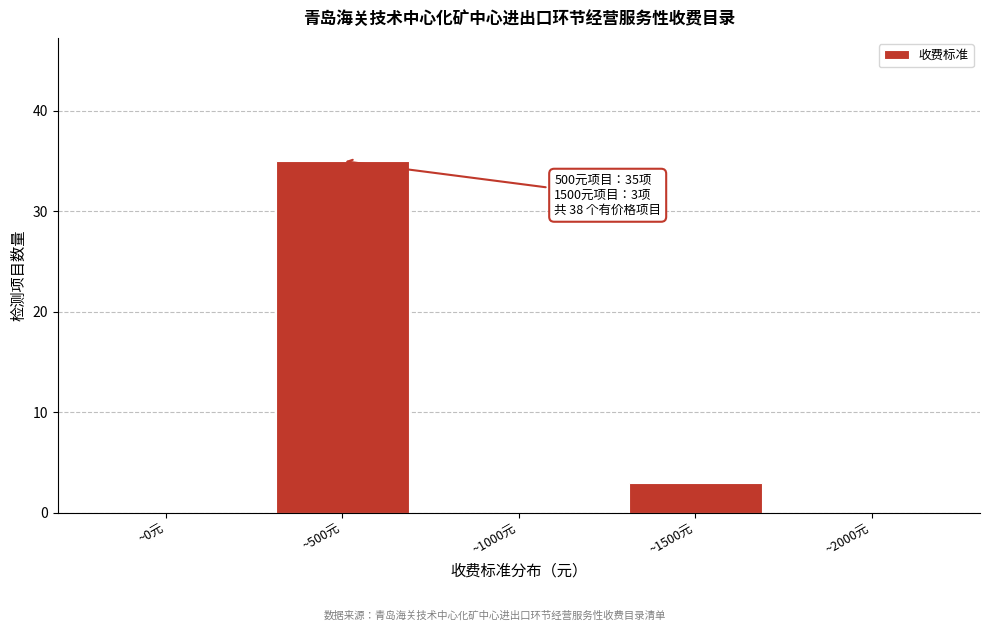

Reading left to right, list all the values displayed in this chart.

~0元=0	~500元=35	~1000元=0	~1500元=3	~2000元=0